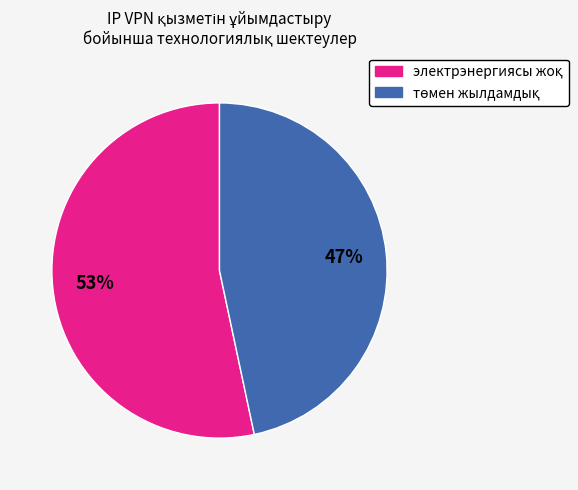

Does any single category account for the majority?

Yes